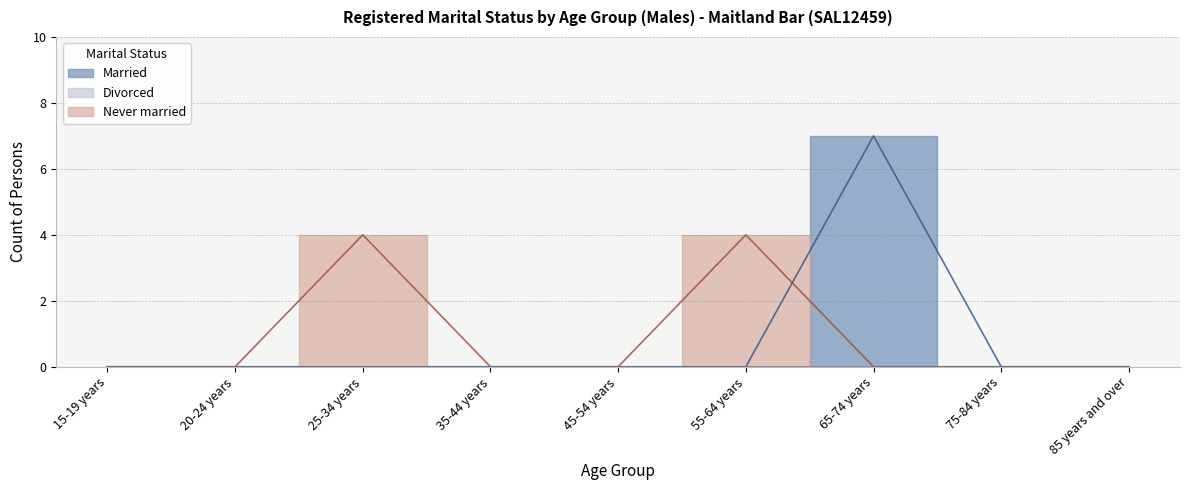

What is the label of the 2nd point from the left?

20-24 years